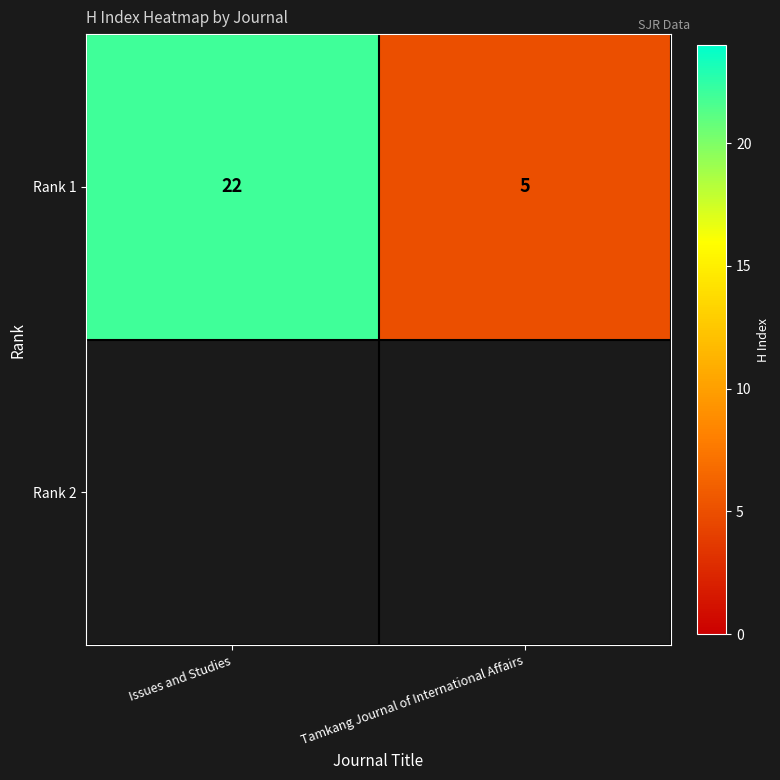

List the labels in order of value, largest first.

Issues and Studies, Tamkang Journal of International Affairs